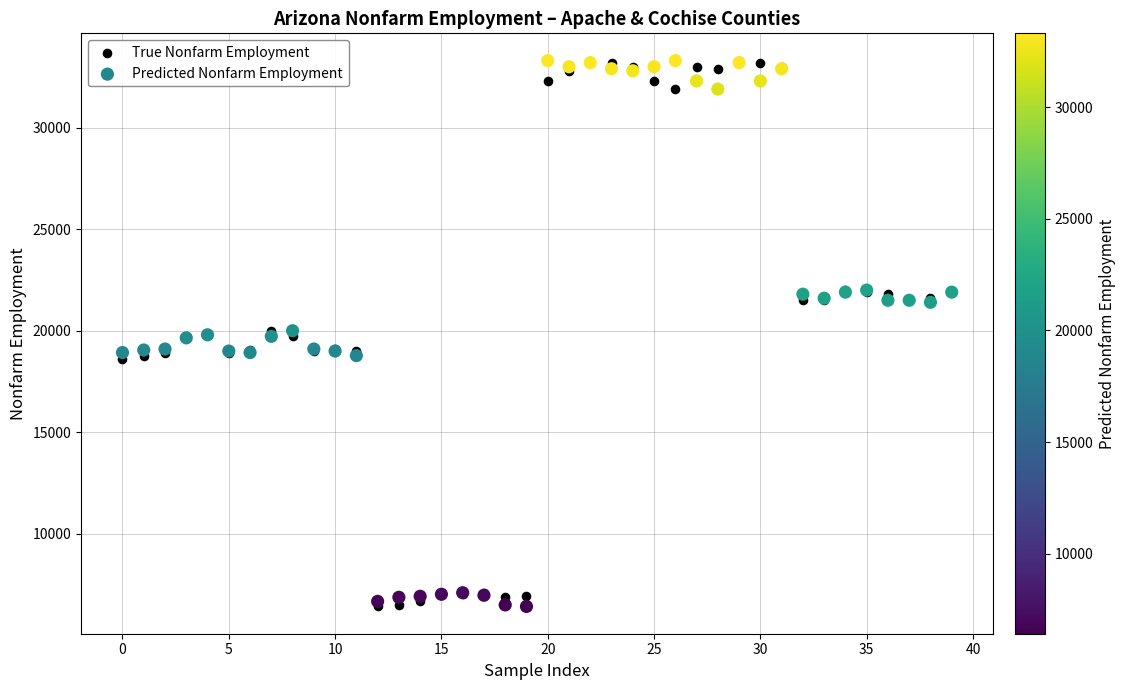

What are all the series names shown in the legend?

True Nonfarm Employment, Predicted Nonfarm Employment